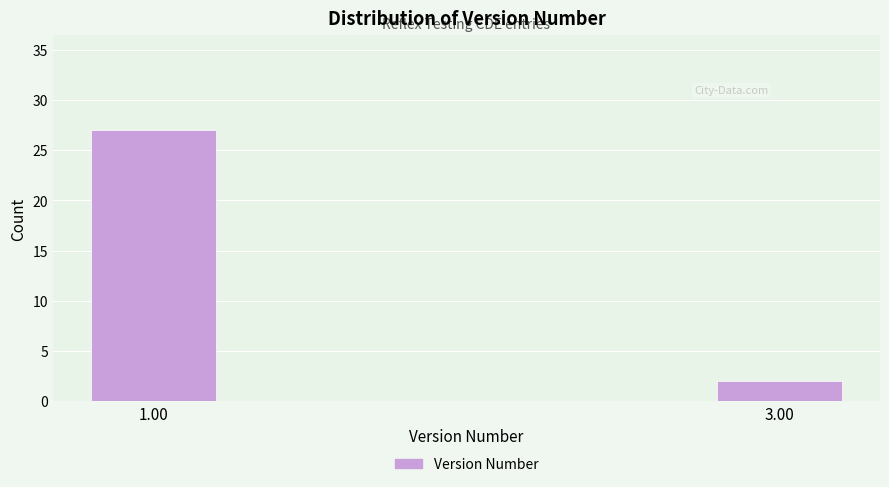

Reading right to left, extract all data points from this chart.

2	27